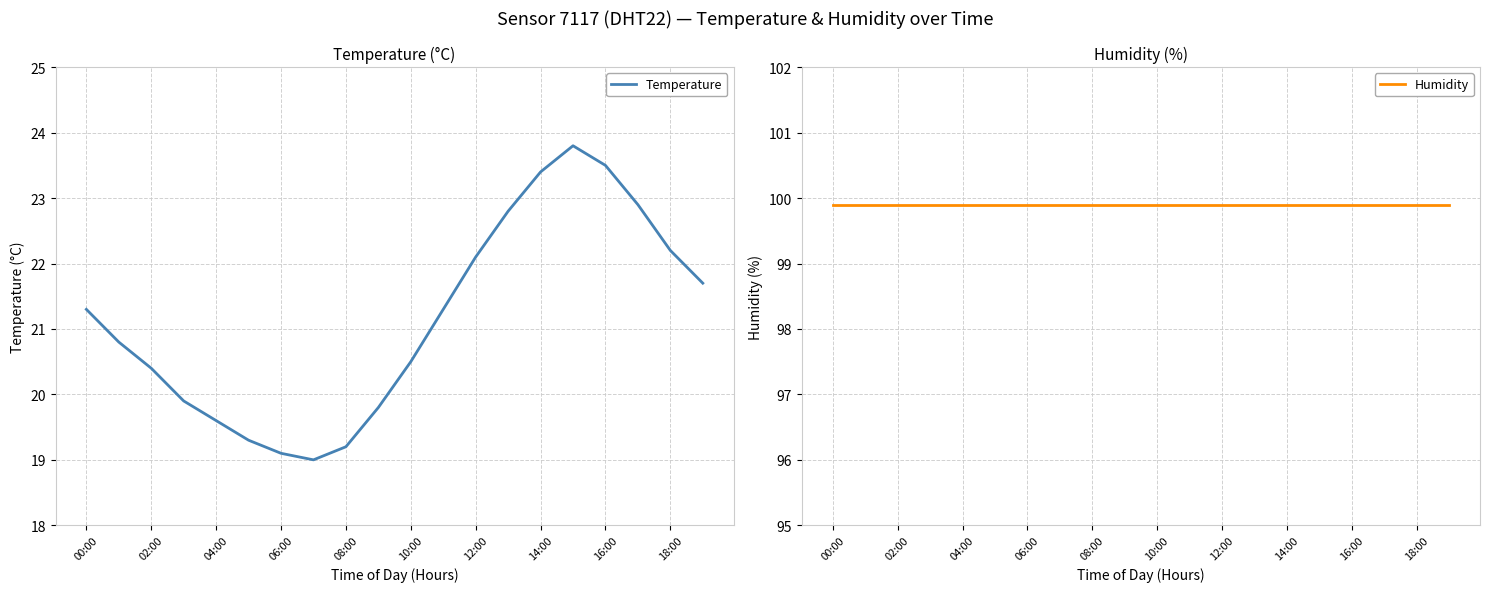

The value of Temperature at 10:00 is 20.5. True or false?

True